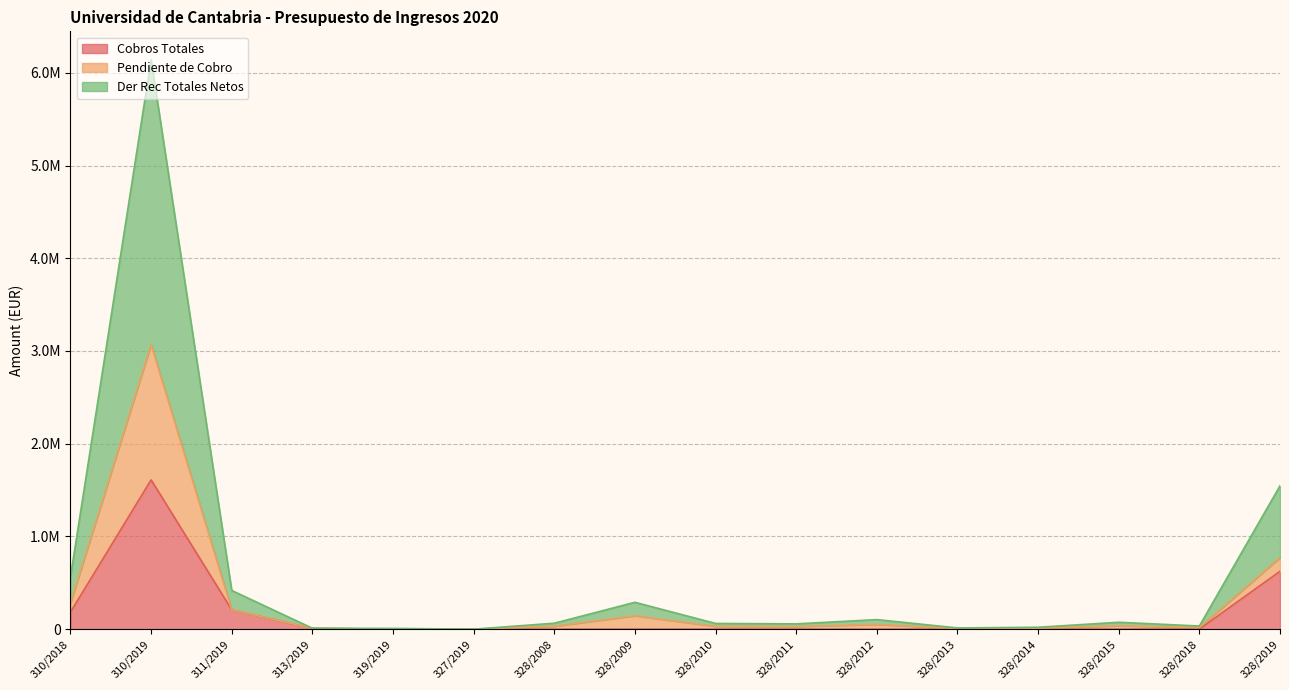

Does the chart have visible grid lines?

Yes